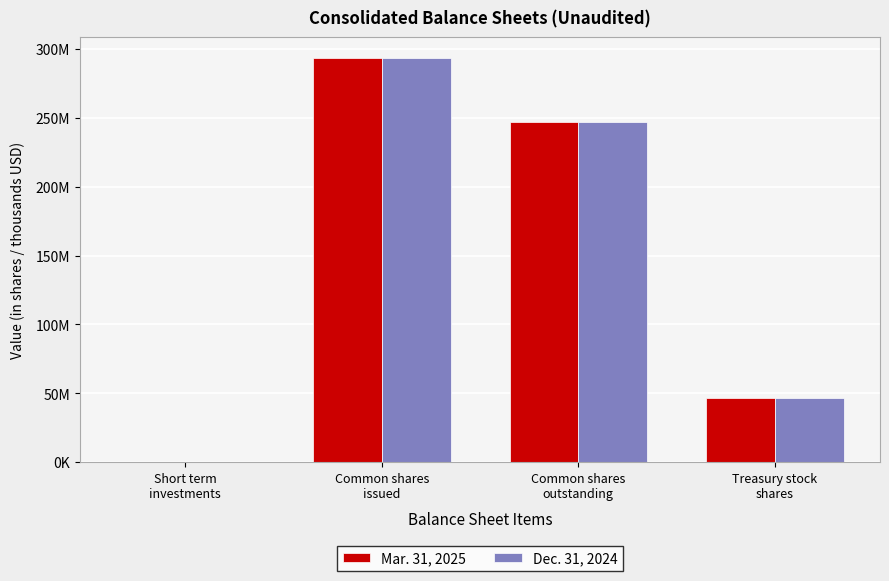

What is the sum of the Dec. 31, 2024 values at Short term
investments and Treasury stock
shares?

46881494